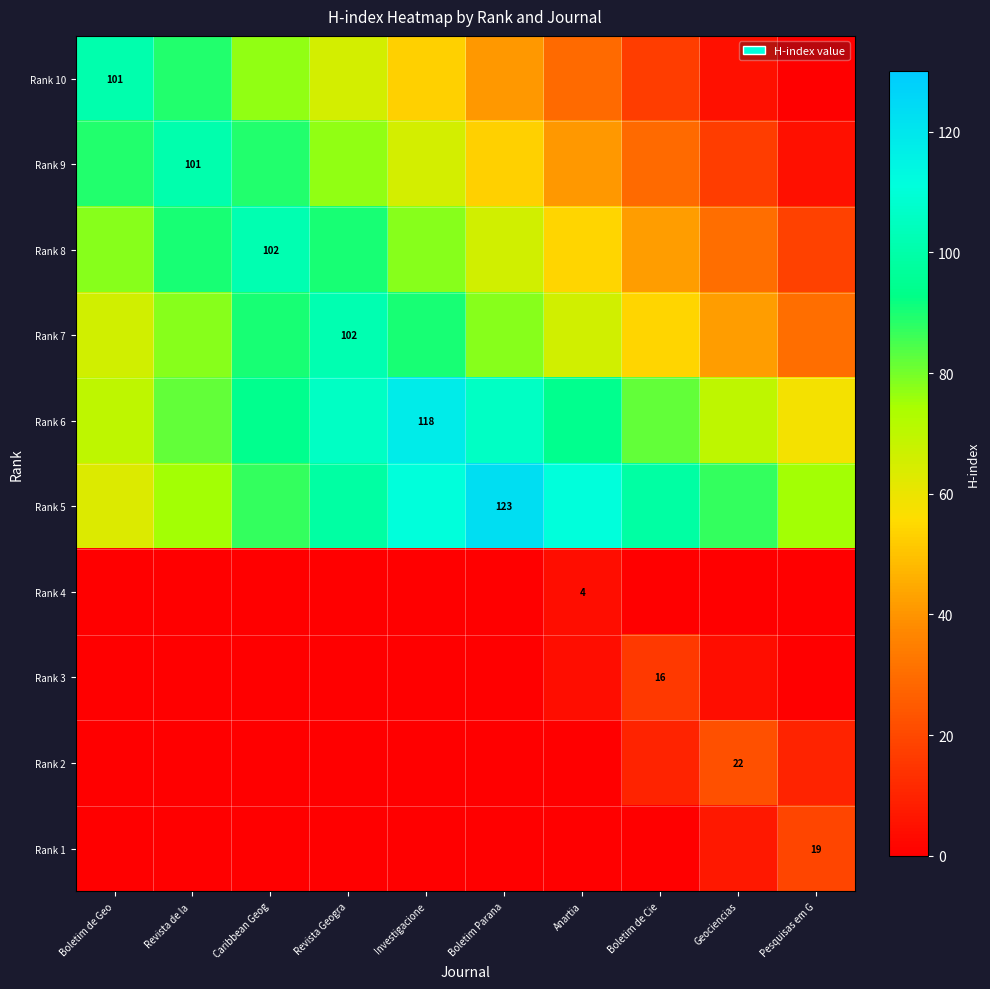

The value of Rank 7 at Revista Geogra is 155. True or false?

False